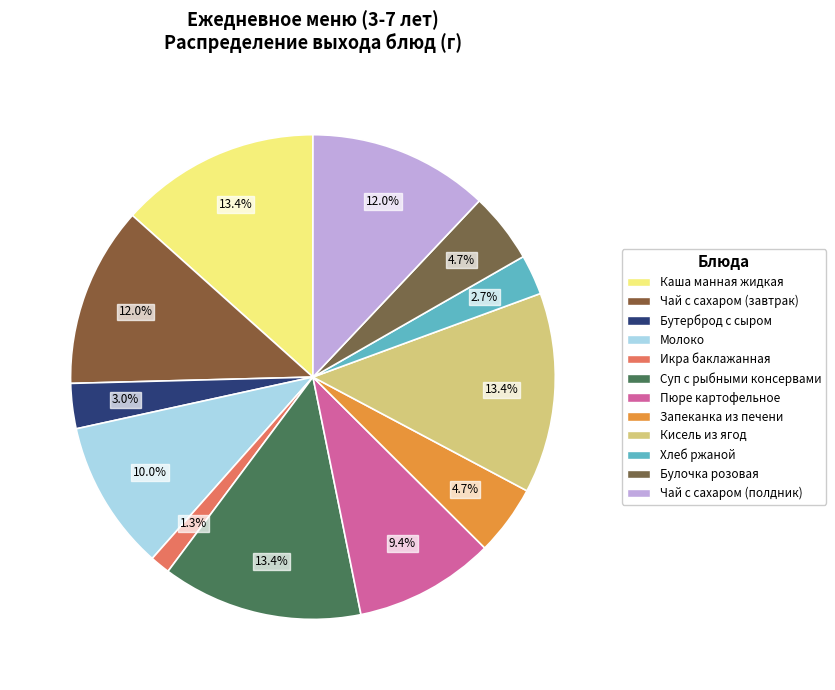

To the nearest percent, what is the difference between the largest and smallest slice percentages?

12%